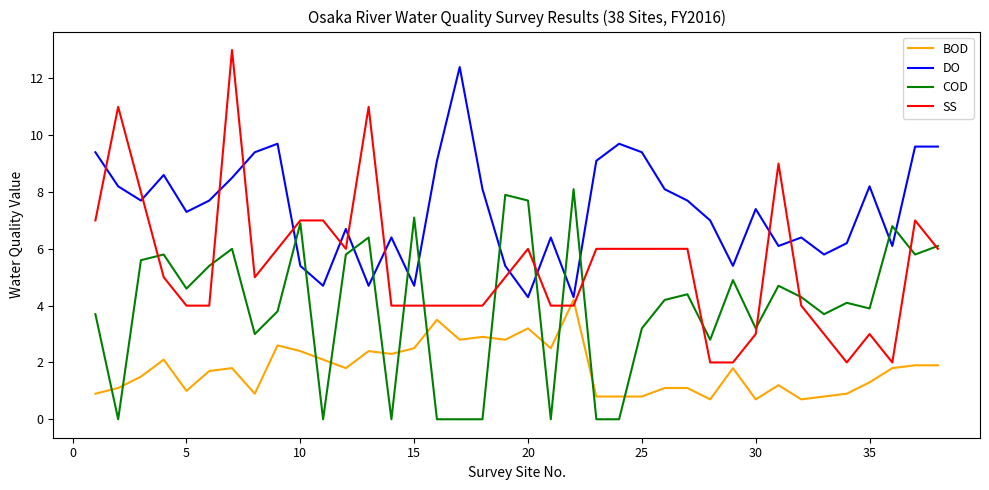

What is the highest value of the COD series?

8.1